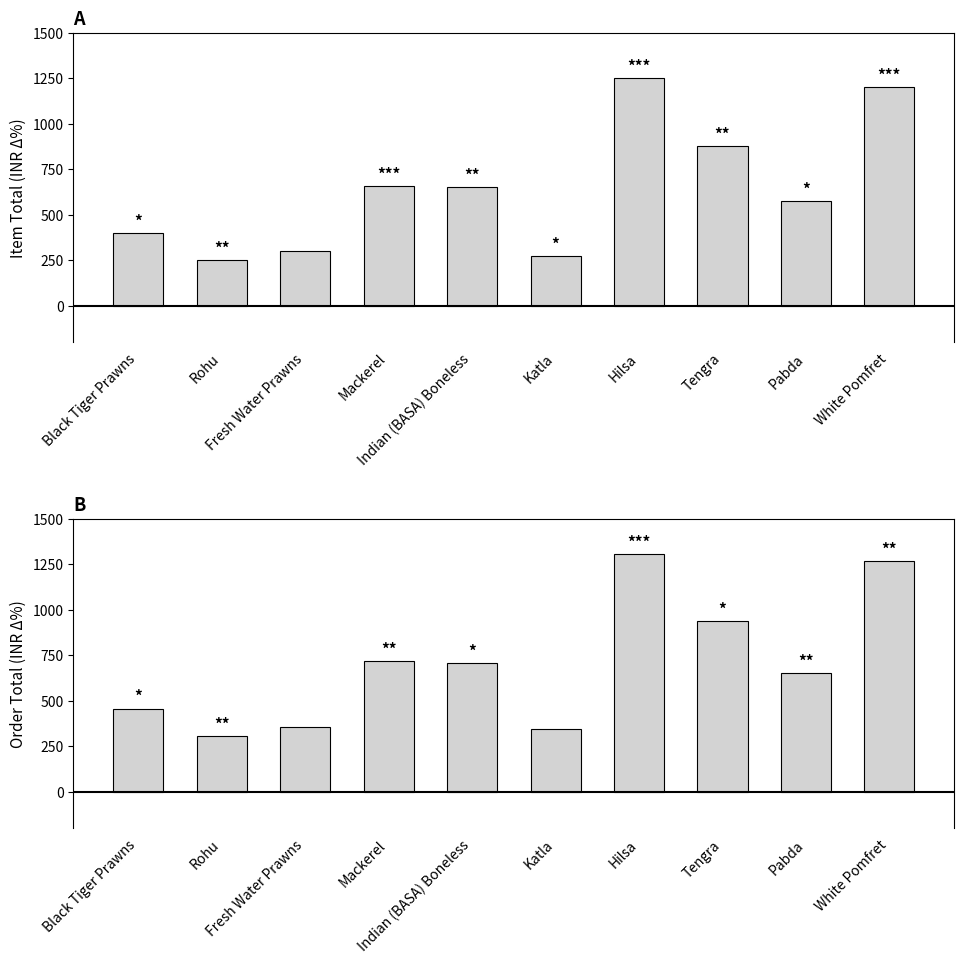

What is the value of the Item Total bar at the 1st from the left?

400